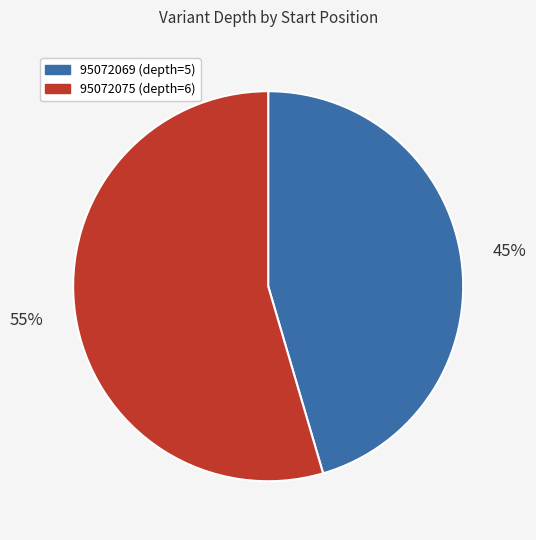

Rank the categories by value from lowest to highest.

95072069, 95072075